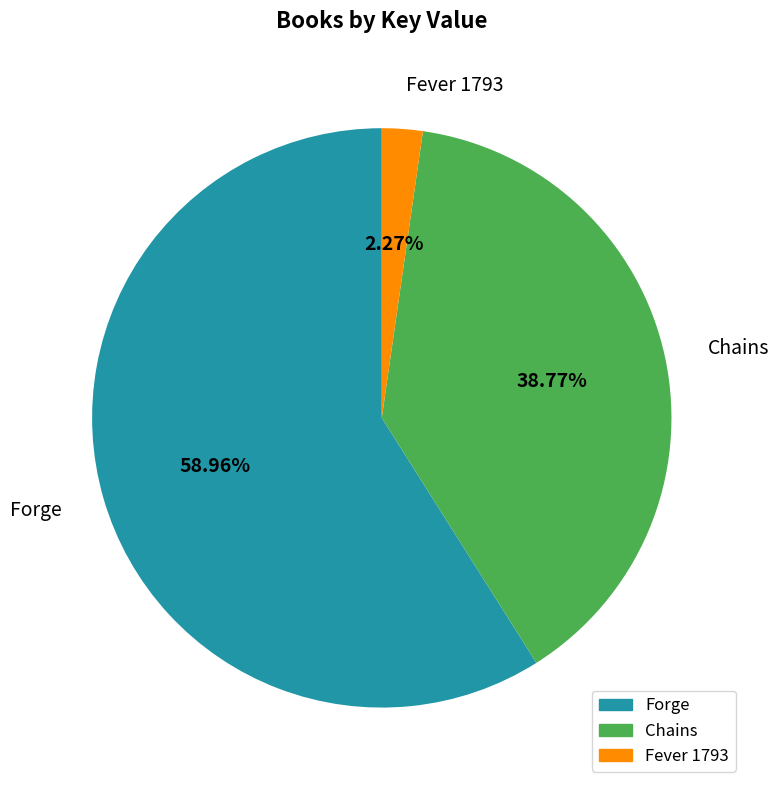

True or false: Forge accounts for 59% of the total.

True